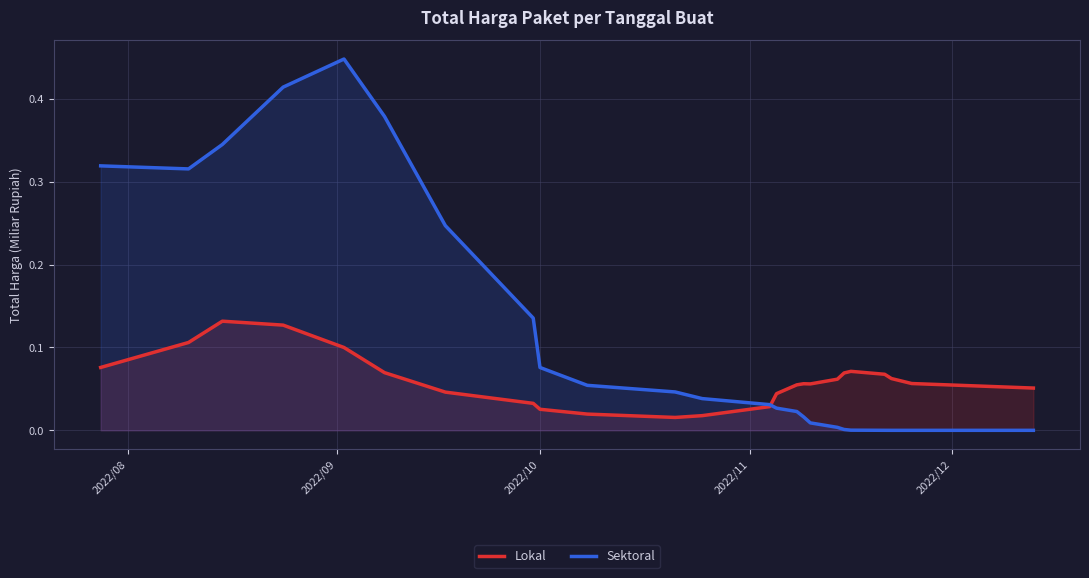

Which series has the largest range (max minus min)?

Sektoral